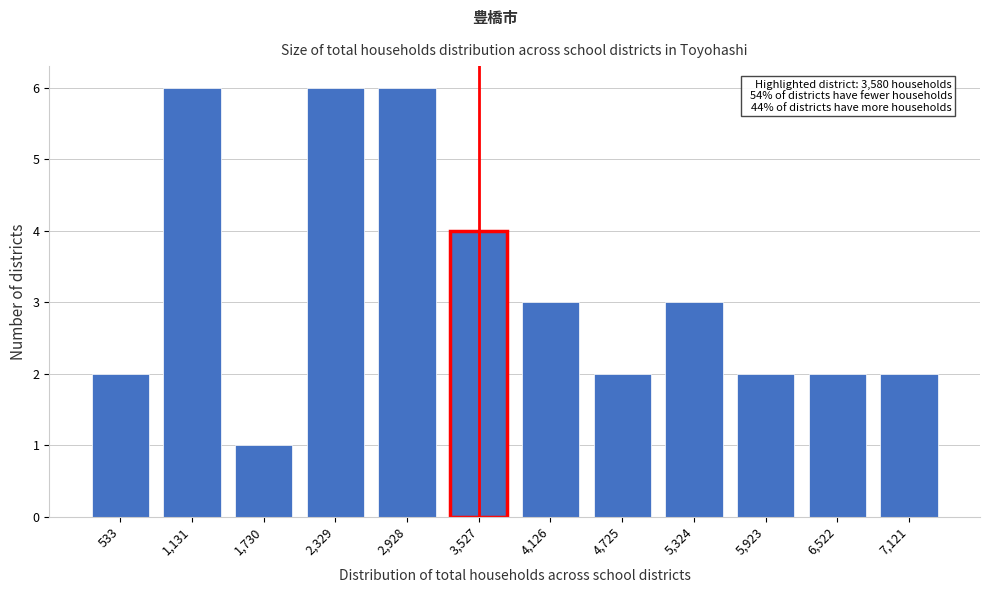

Reading left to right, transcribe all the data shown in this chart.

2	6	1	6	6	4	3	2	3	2	2	2